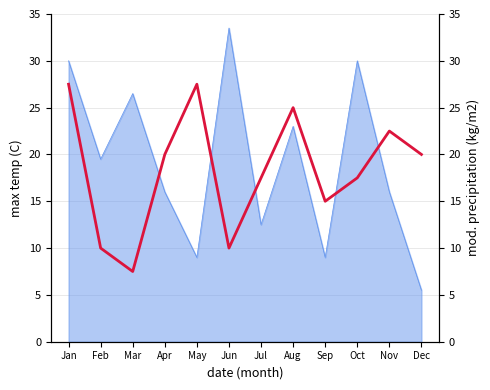

The value at Nov is 4.7. True or false?

False